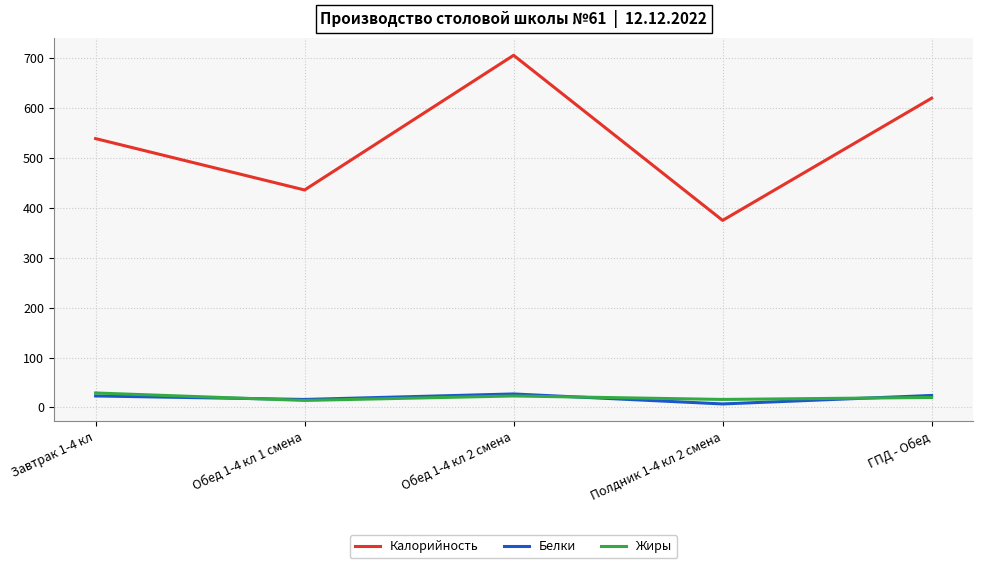

Does the chart have visible grid lines?

Yes